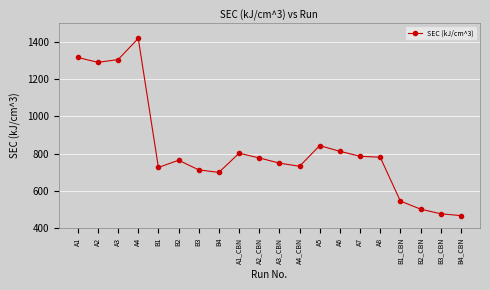

At which category does the chart reach its peak across all series?

A4